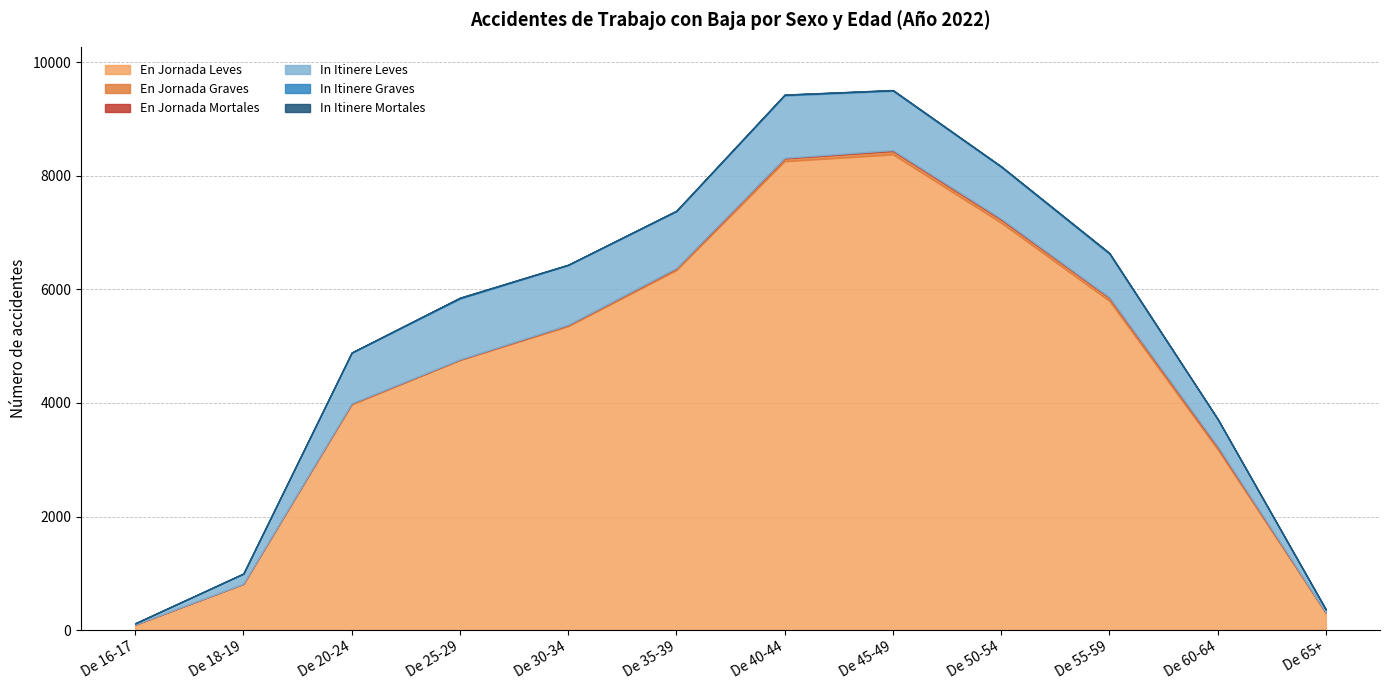

How many data points in En Jornada Graves are above 32?

5